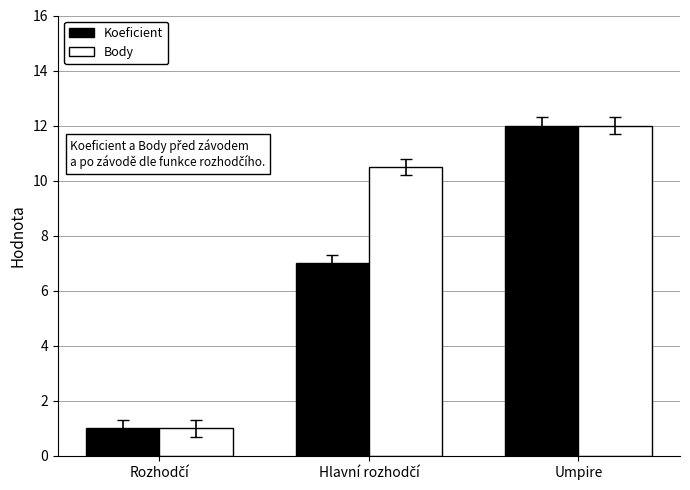

Which label corresponds to the largest value in the chart?

Umpire